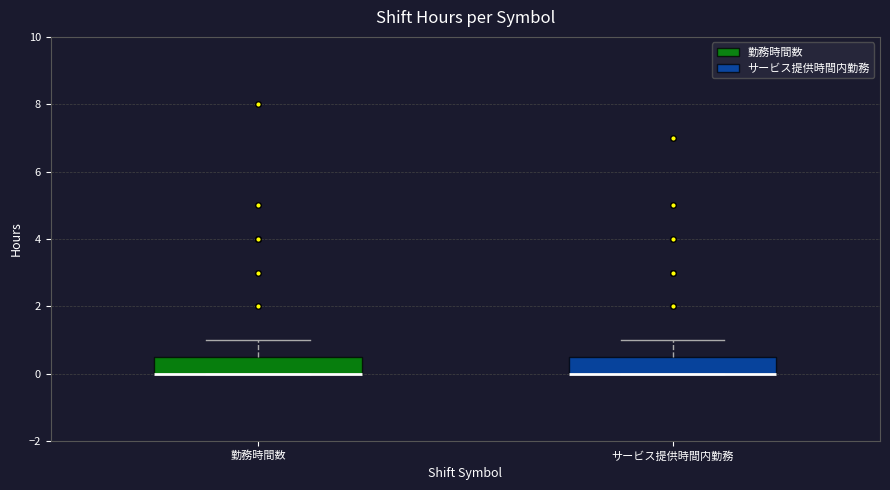

Where does the upper whisker of the box for サービス提供時間内勤務 end on the y-axis? The values are not printed on the chart, so give them approximately, as read against the axis.

1.0